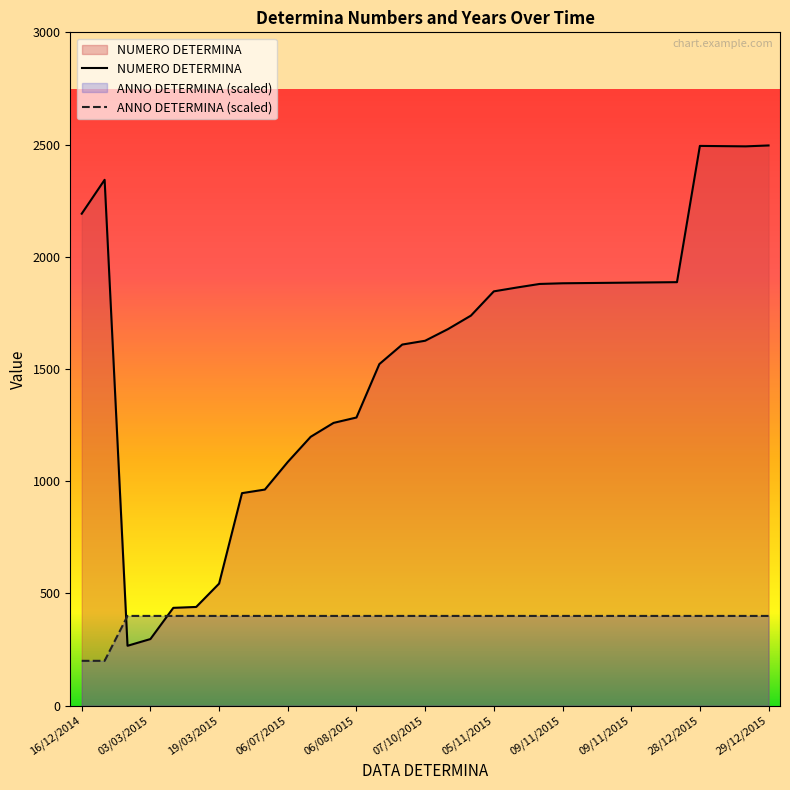

True or false: NUMERO DETERMINA has a value of 1882 at 09/11/2015.

True